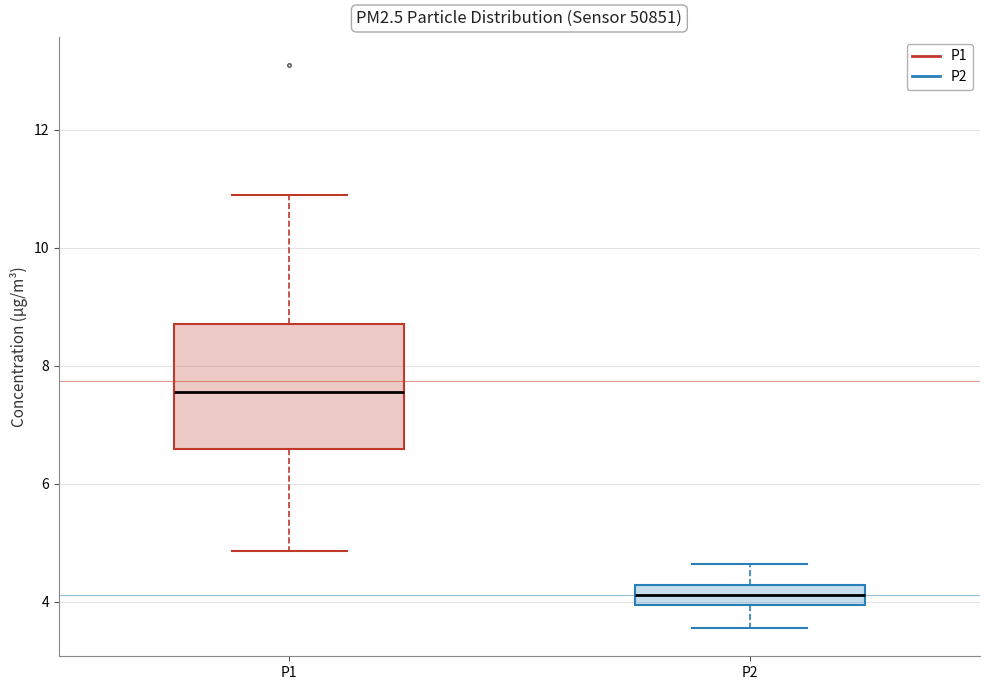

Which box's median line is the highest?

P1